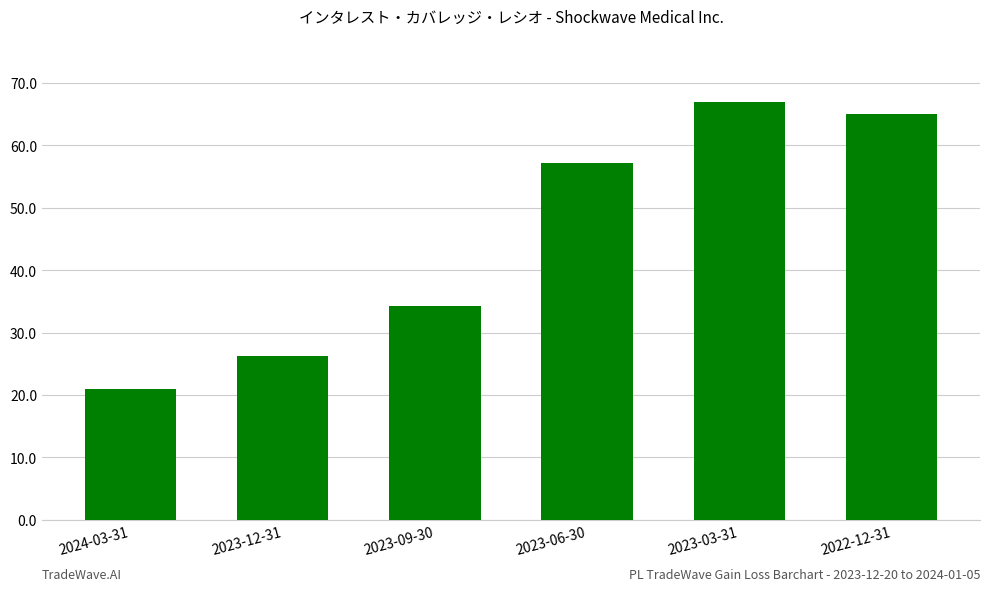

What is the difference between the maximum and minimum values?

46.1